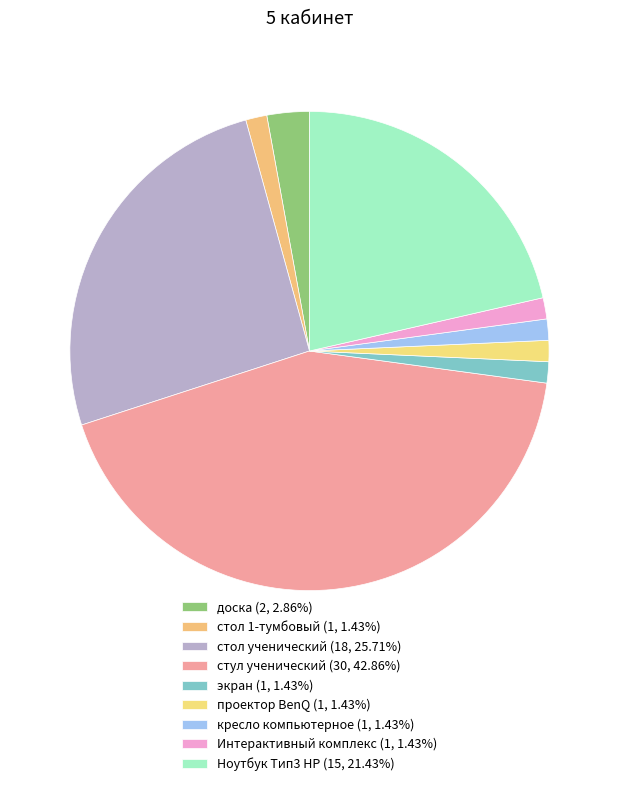

How many segments does this pie chart have?

9